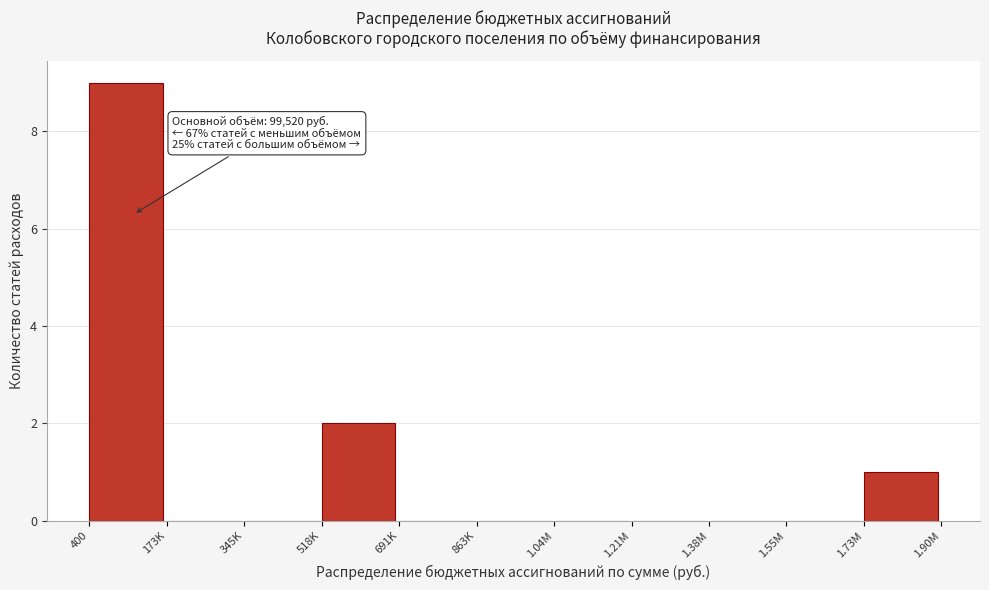

Reading left to right, list all the values displayed in this chart.

400=9	173K=0	345K=0	518K=2	691K=0	863K=0	1.04M=0	1.21M=0	1.38M=0	1.55M=0	1.73M=1